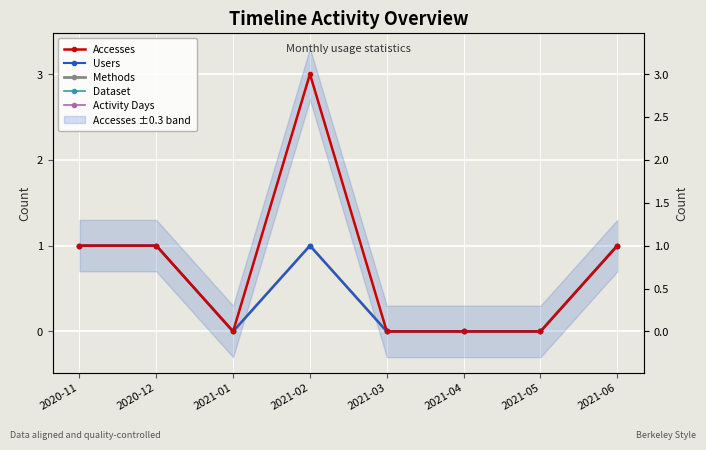

At which category does Methods reach its first local peak?

2021-02